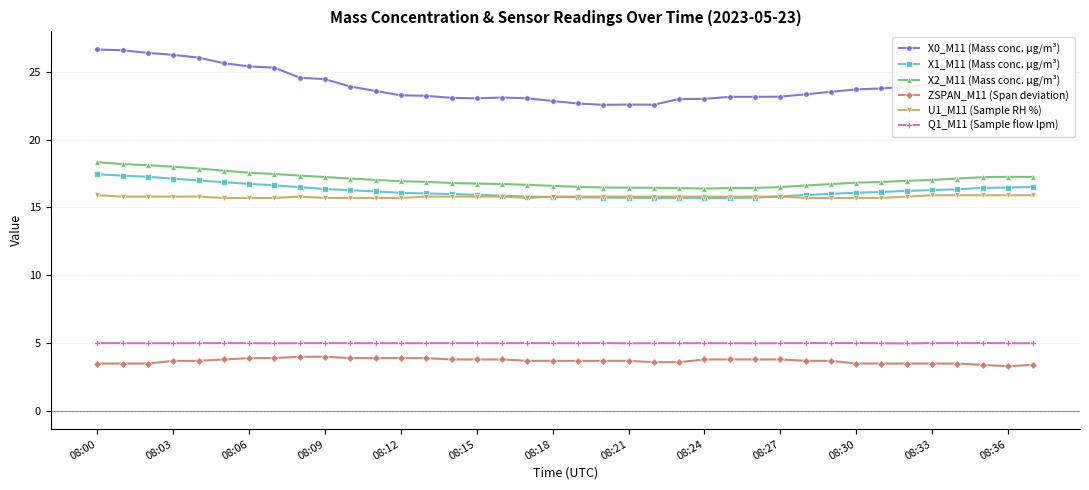

What is the maximum value shown in the chart?

26.6